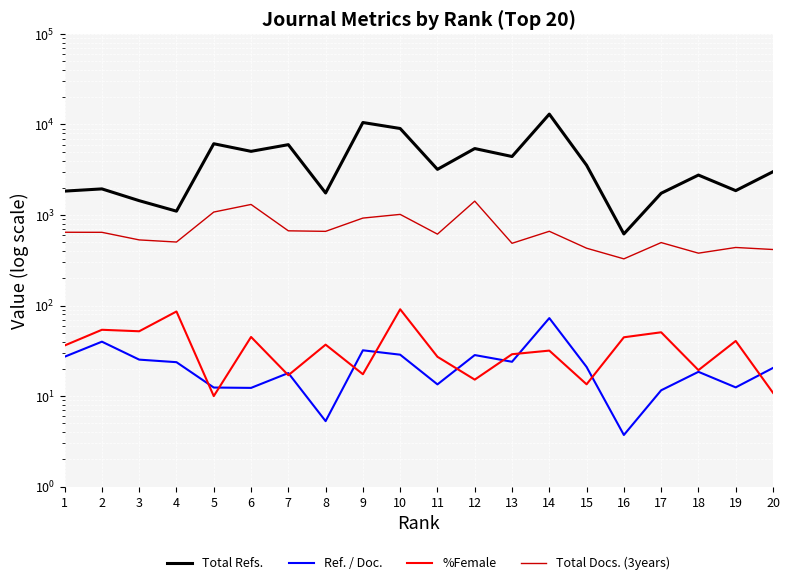

Reading right to left, what are all the values shown in this chart?

Total Refs.: 20=3008.0	19=1859.0	18=2762.0	17=1739.0	16=618.0	15=3546.0	14=13012.0	13=4428.0	12=5422.0	11=3193.0	10=9028.0	9=10510.0	8=1751.0	7=5984.0	6=5050.0	5=6127.0	4=1103.0	3=1440.0	2=1943.0	1=1837.0
Ref. / Doc.: 20=20.5	19=12.5	18=18.5	17=11.6	16=3.7	15=21.0	14=72.7	13=23.9	12=28.4	11=13.5	10=28.7	9=32.0	8=5.3	7=18.0	6=12.3	5=12.4	4=23.7	3=25.3	2=39.9	1=27.2
%Female: 20=10.9	19=40.6	18=19.4	17=50.7	16=44.6	15=13.5	14=31.8	13=29.0	12=15.2	11=27.2	10=91.0	9=17.4	8=37.0	7=17.0	6=45.0	5=10.0	4=86.0	3=52.0	2=54.0	1=36.2
Total Docs. (3years): 20=416.0	19=438.0	18=379.0	17=496.0	16=328.0	15=430.0	14=661.0	13=487.0	12=1423.0	11=615.0	10=1016.0	9=925.0	8=660.0	7=669.0	6=1308.0	5=1078.0	4=503.0	3=531.0	2=644.0	1=645.0